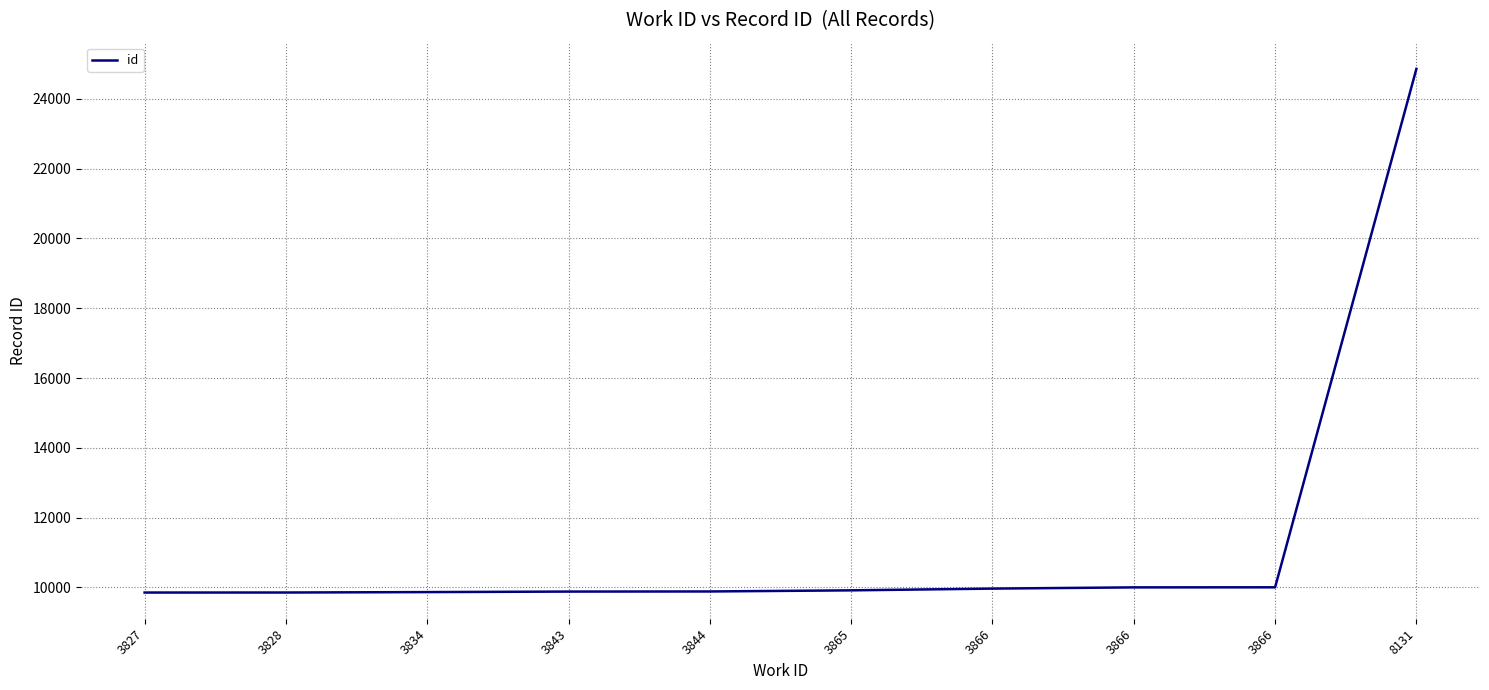

Count the number of categories in the chart.

10